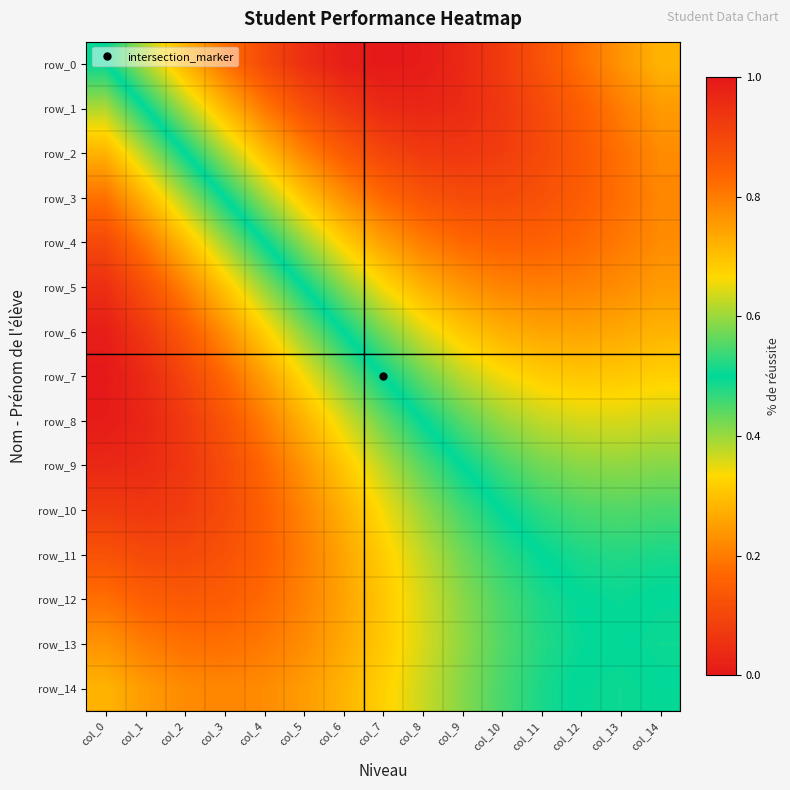

Which category has the highest value in the row_10 series?

col_13